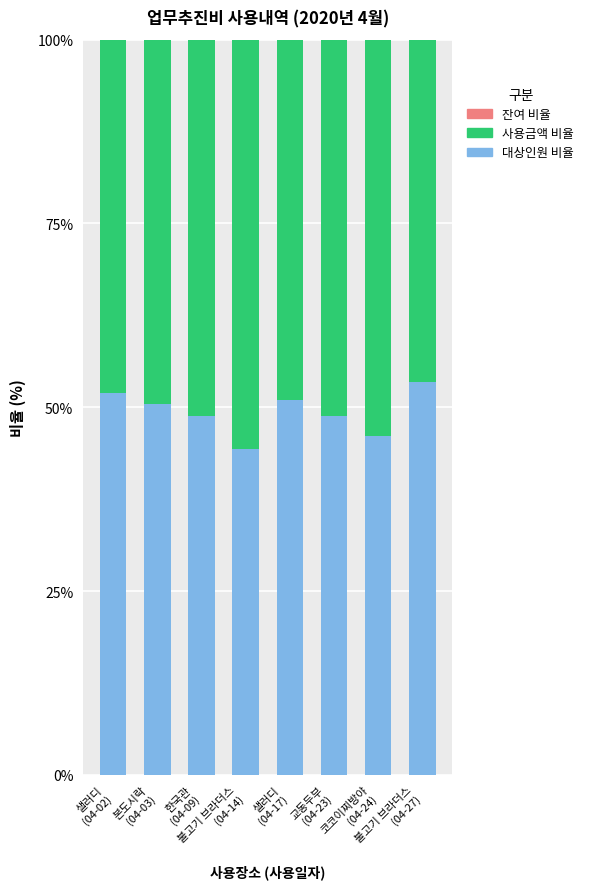

What is the difference between the maximum and minimum values in the 대상인원 비율 series?

9.1